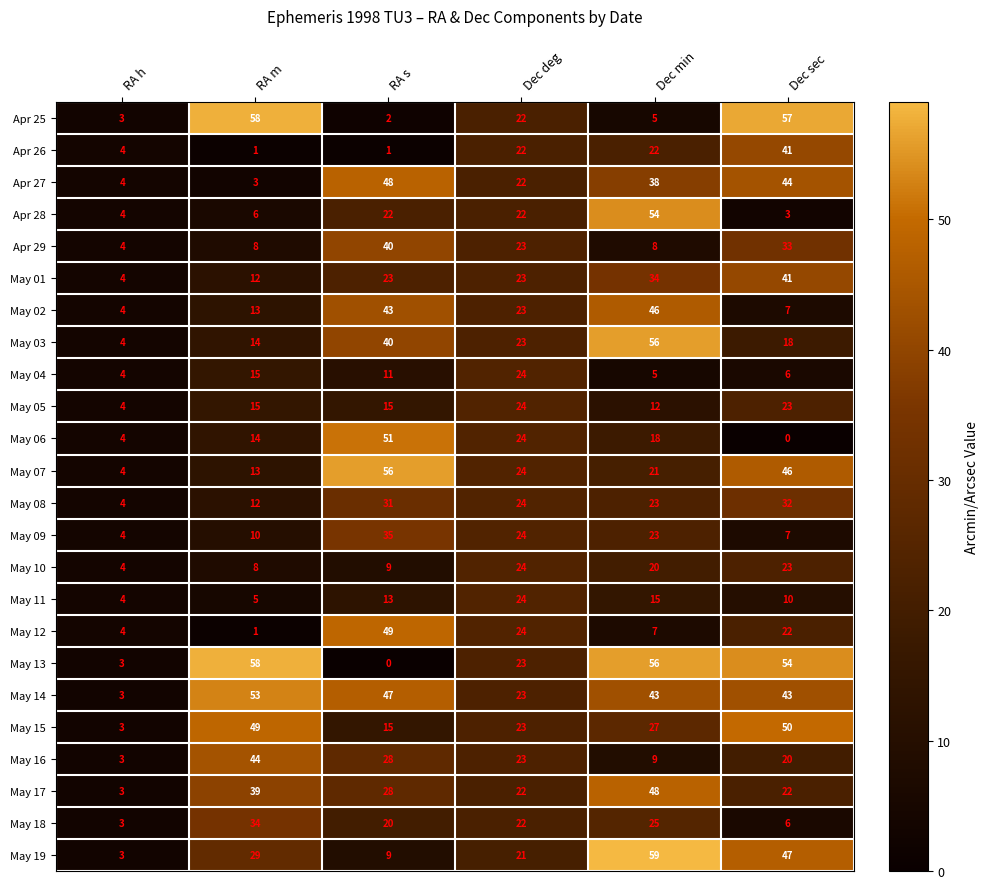

What is the sum of all Apr 26 values?

91